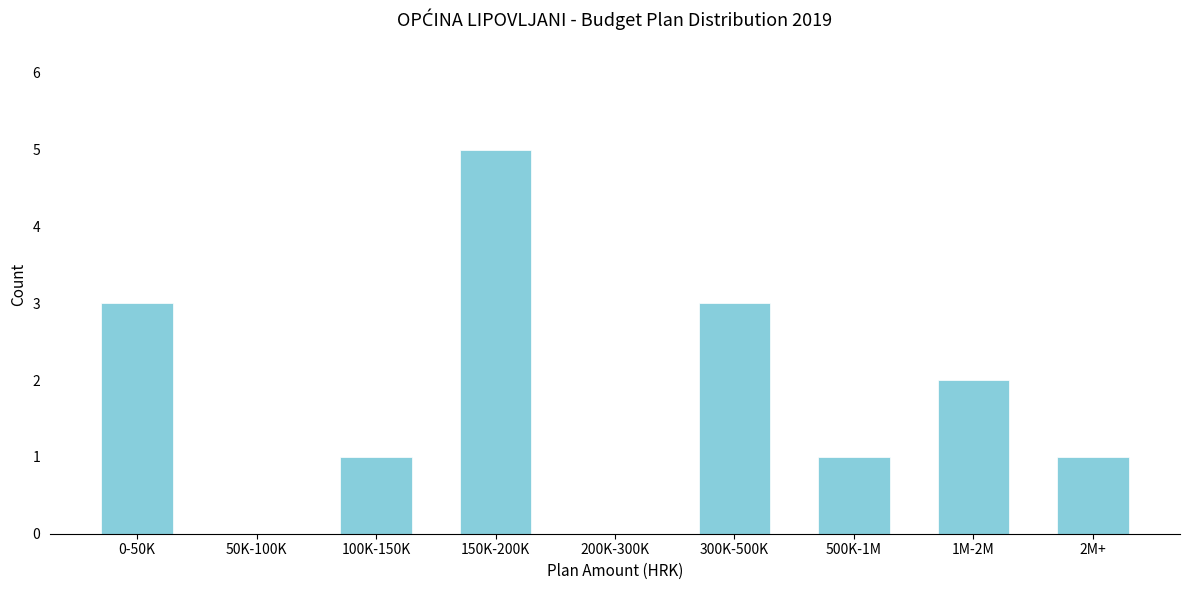

Reading left to right, extract all data points from this chart.

0-50K=3	50K-100K=0	100K-150K=1	150K-200K=5	200K-300K=0	300K-500K=3	500K-1M=1	1M-2M=2	2M+=1